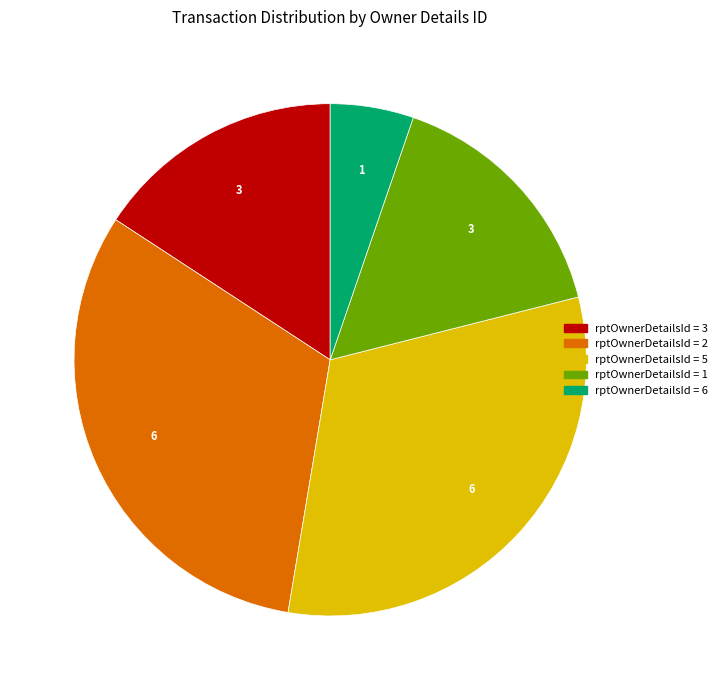

Does any single category account for the majority?

No